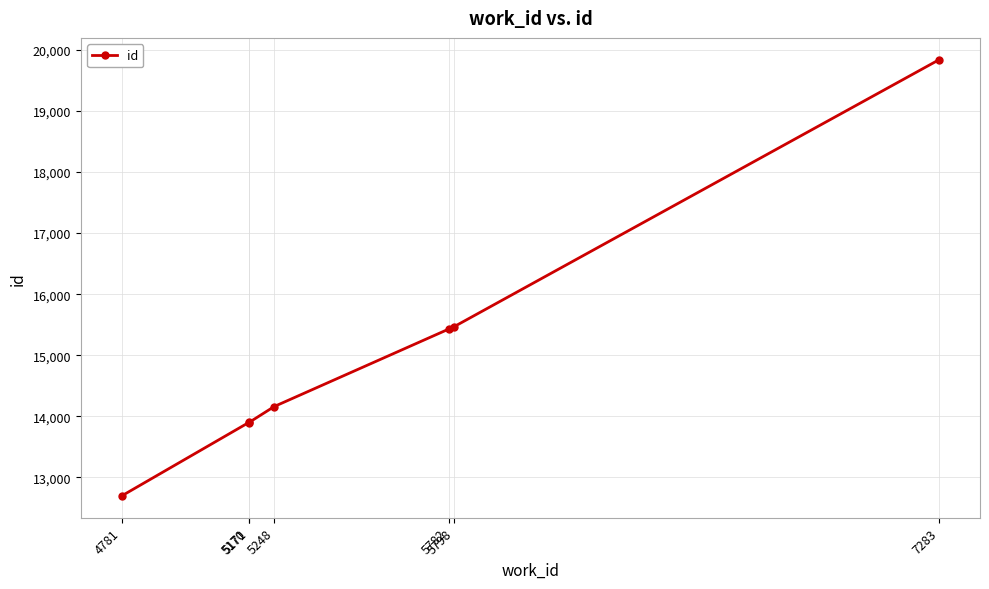

What is the difference between the second highest and second lowest values?

1568